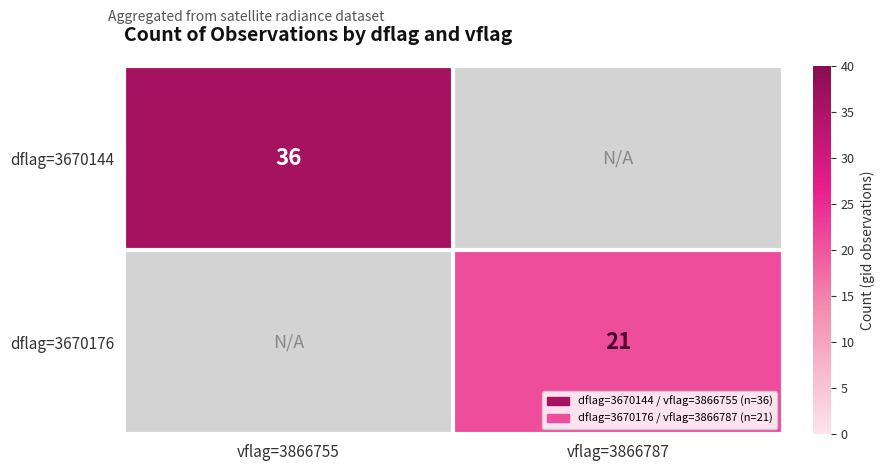

Is it true that dflag=3670144 equals 60 at vflag=3866755?

False